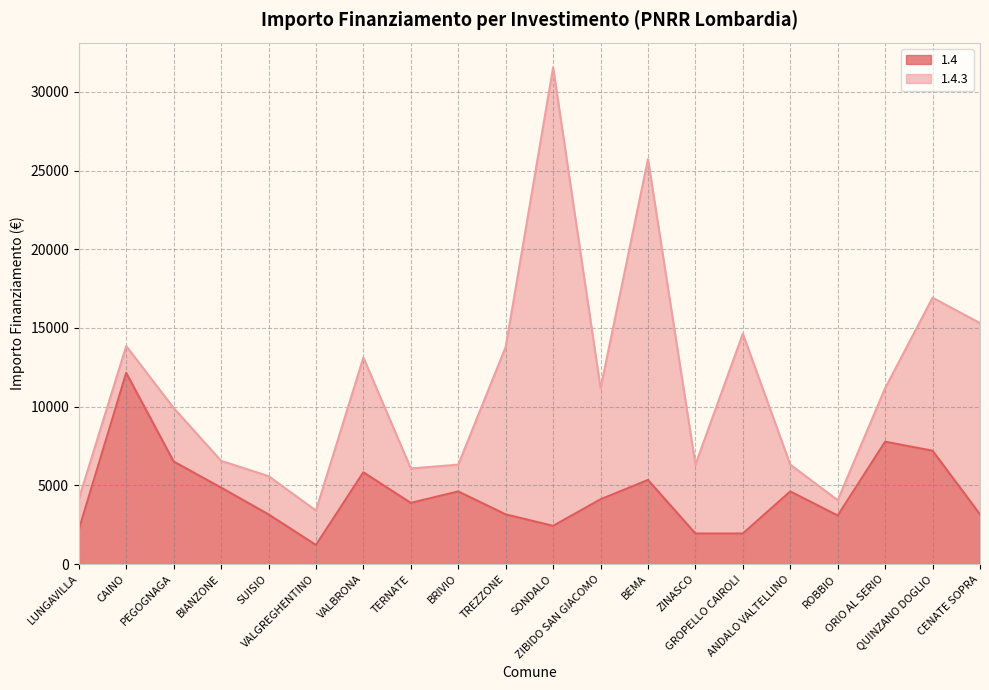

What position from the left is CAINO?

2